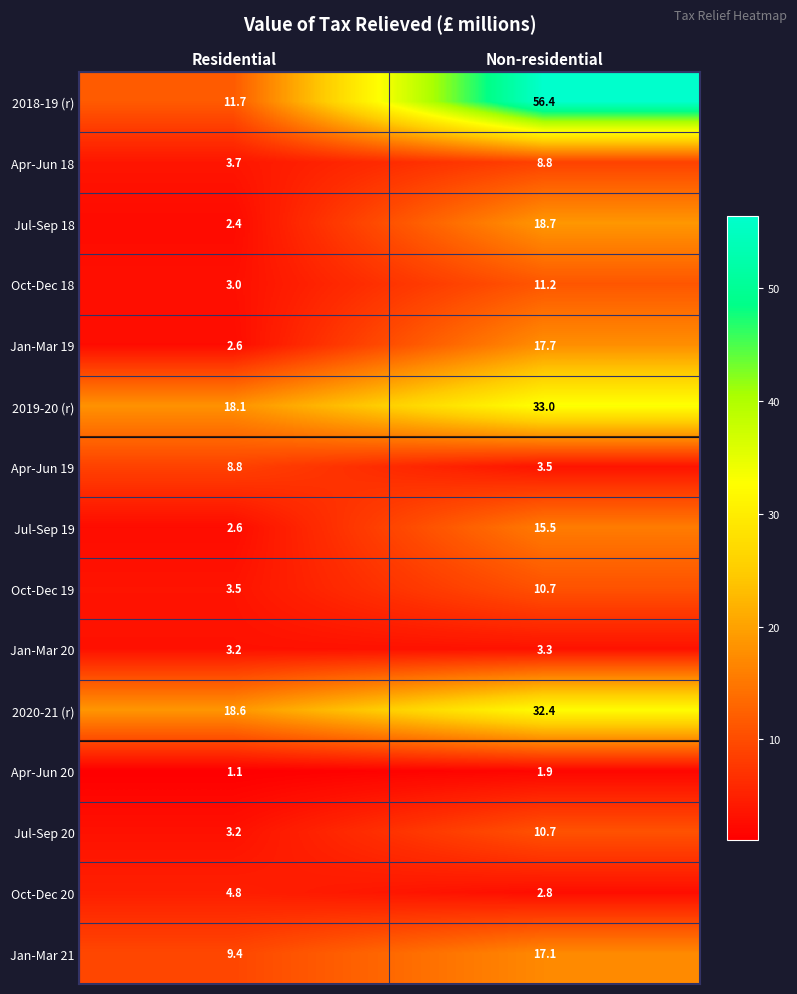

What is the total value across all series at Non-residential?

243.7